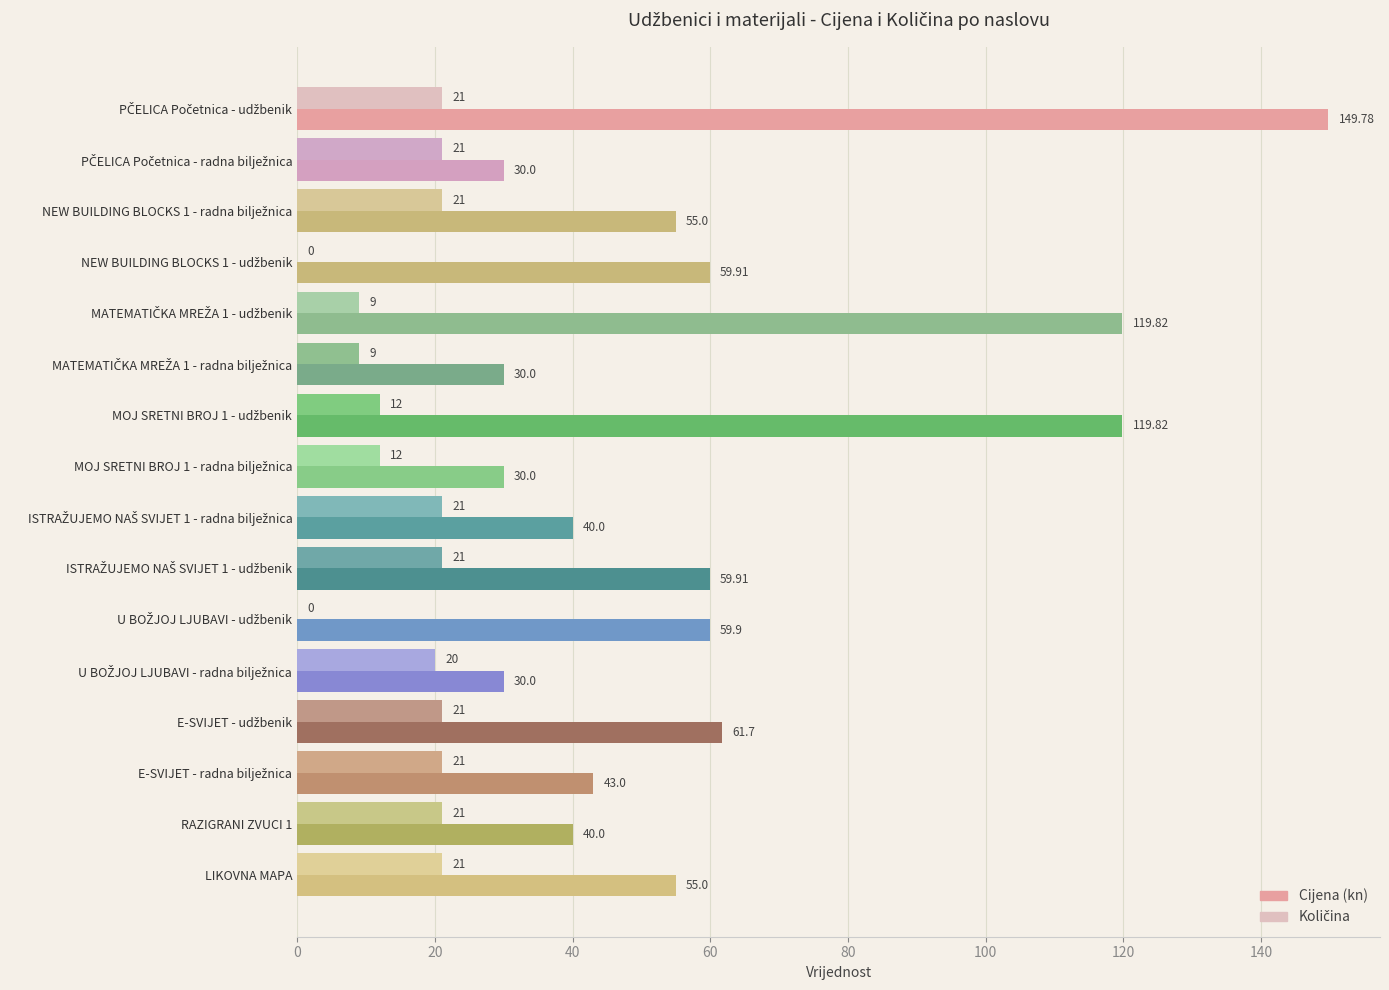

How many data points does each series have?

16